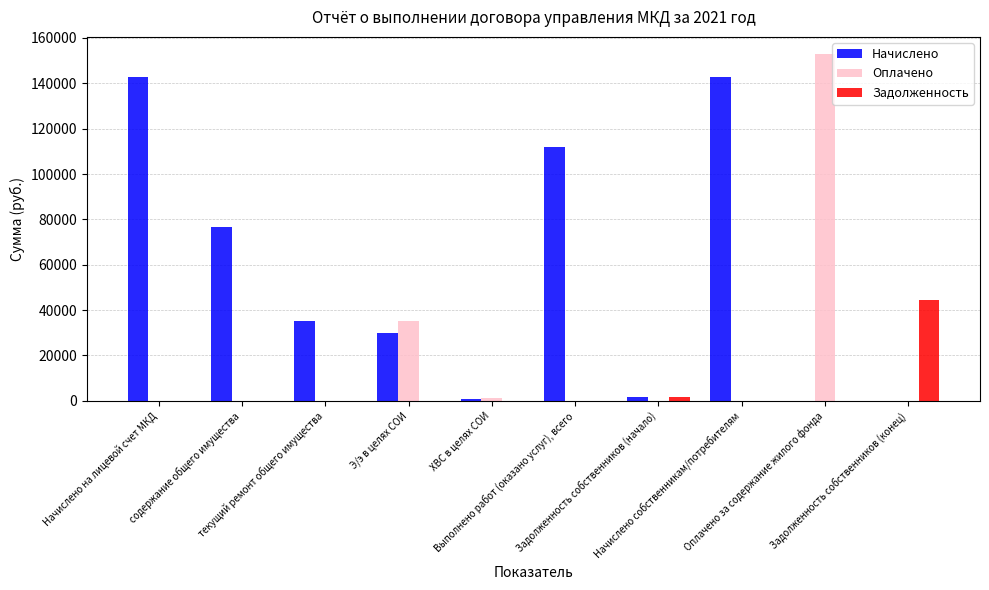

What is the difference between the Задолженность values at Задолженность собственников (начало) and текущий ремонт общего имущества?

1815.1